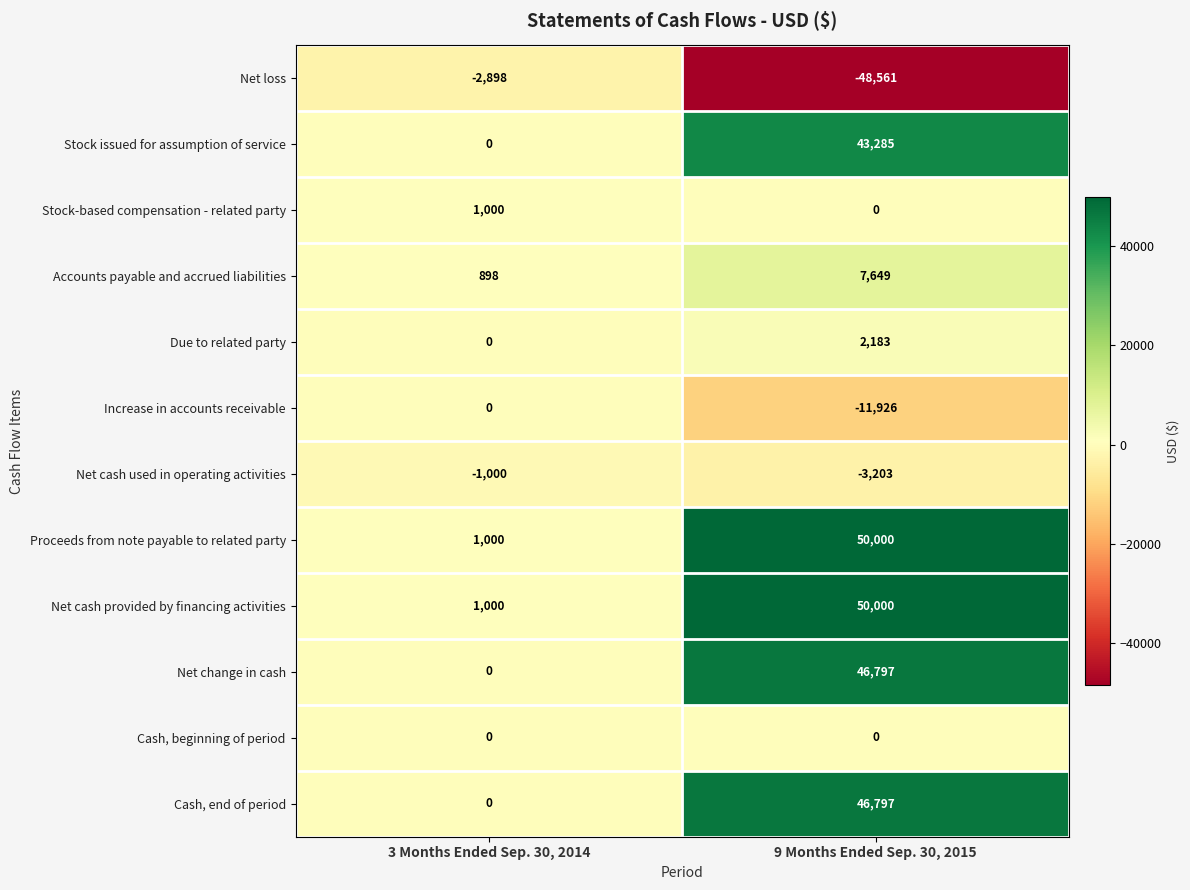

What value does the Cash, end of period series have at 9 Months Ended Sep. 30, 2015, to the nearest 50?

46800